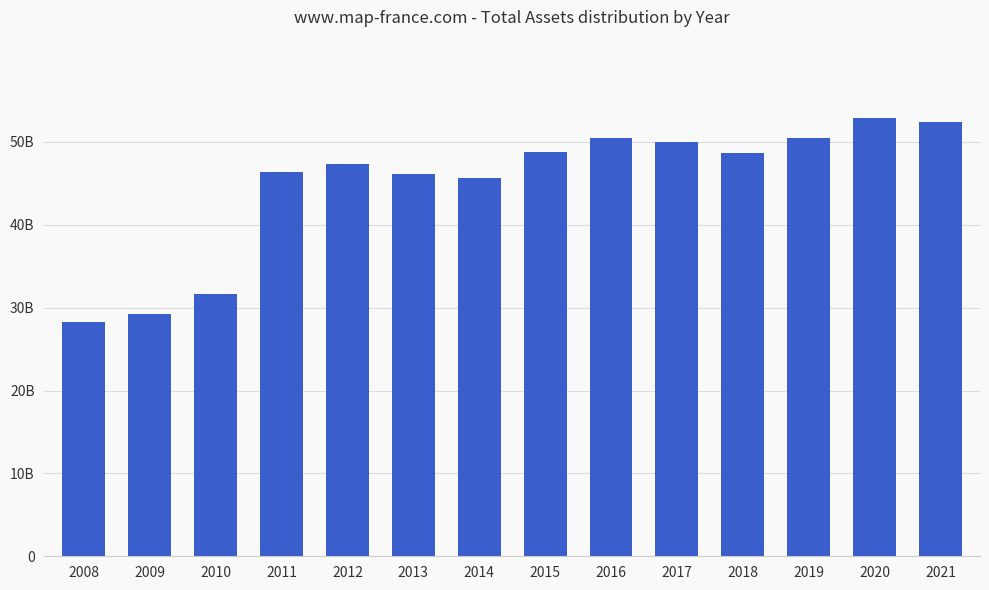

Approximately how many times larger is the value at 2011 compared to 2021?

0.9